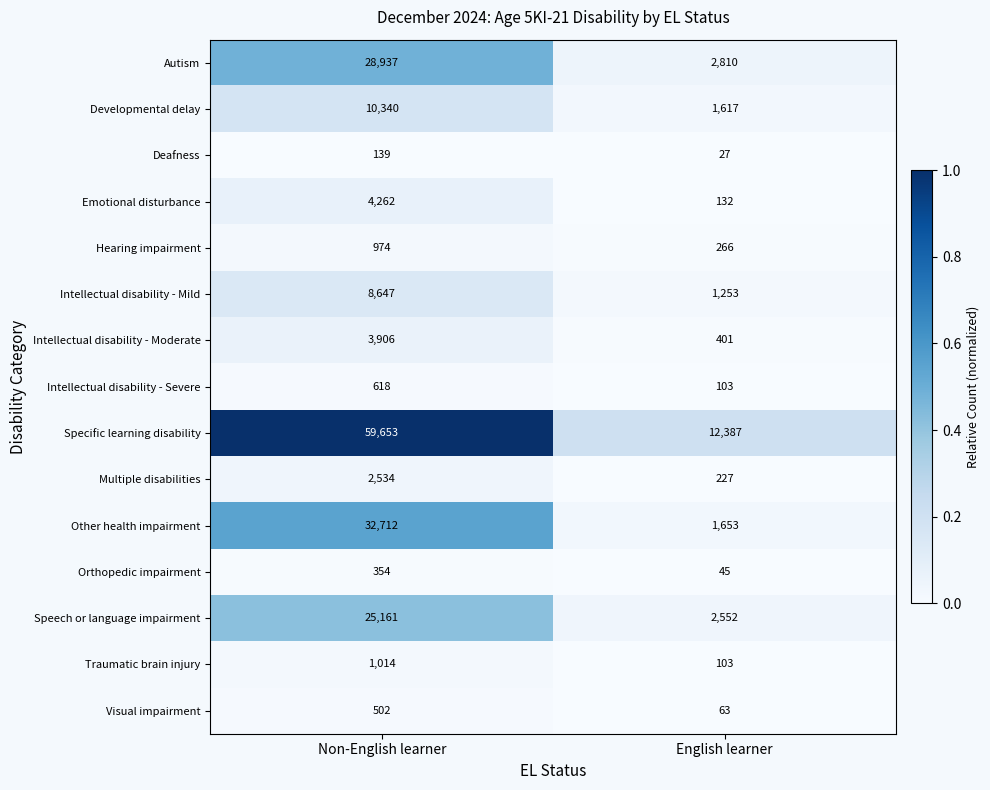

Reading left to right, transcribe all the data shown in this chart.

Autism: Non-English learner=28937	English learner=2810
Developmental delay: Non-English learner=10340	English learner=1617
Deafness: Non-English learner=139	English learner=27
Emotional disturbance: Non-English learner=4262	English learner=132
Hearing impairment: Non-English learner=974	English learner=266
Intellectual disability - Mild: Non-English learner=8647	English learner=1253
Intellectual disability - Moderate: Non-English learner=3906	English learner=401
Intellectual disability - Severe: Non-English learner=618	English learner=103
Specific learning disability: Non-English learner=59653	English learner=12387
Multiple disabilities: Non-English learner=2534	English learner=227
Other health impairment: Non-English learner=32712	English learner=1653
Orthopedic impairment: Non-English learner=354	English learner=45
Speech or language impairment: Non-English learner=25161	English learner=2552
Traumatic brain injury: Non-English learner=1014	English learner=103
Visual impairment: Non-English learner=502	English learner=63